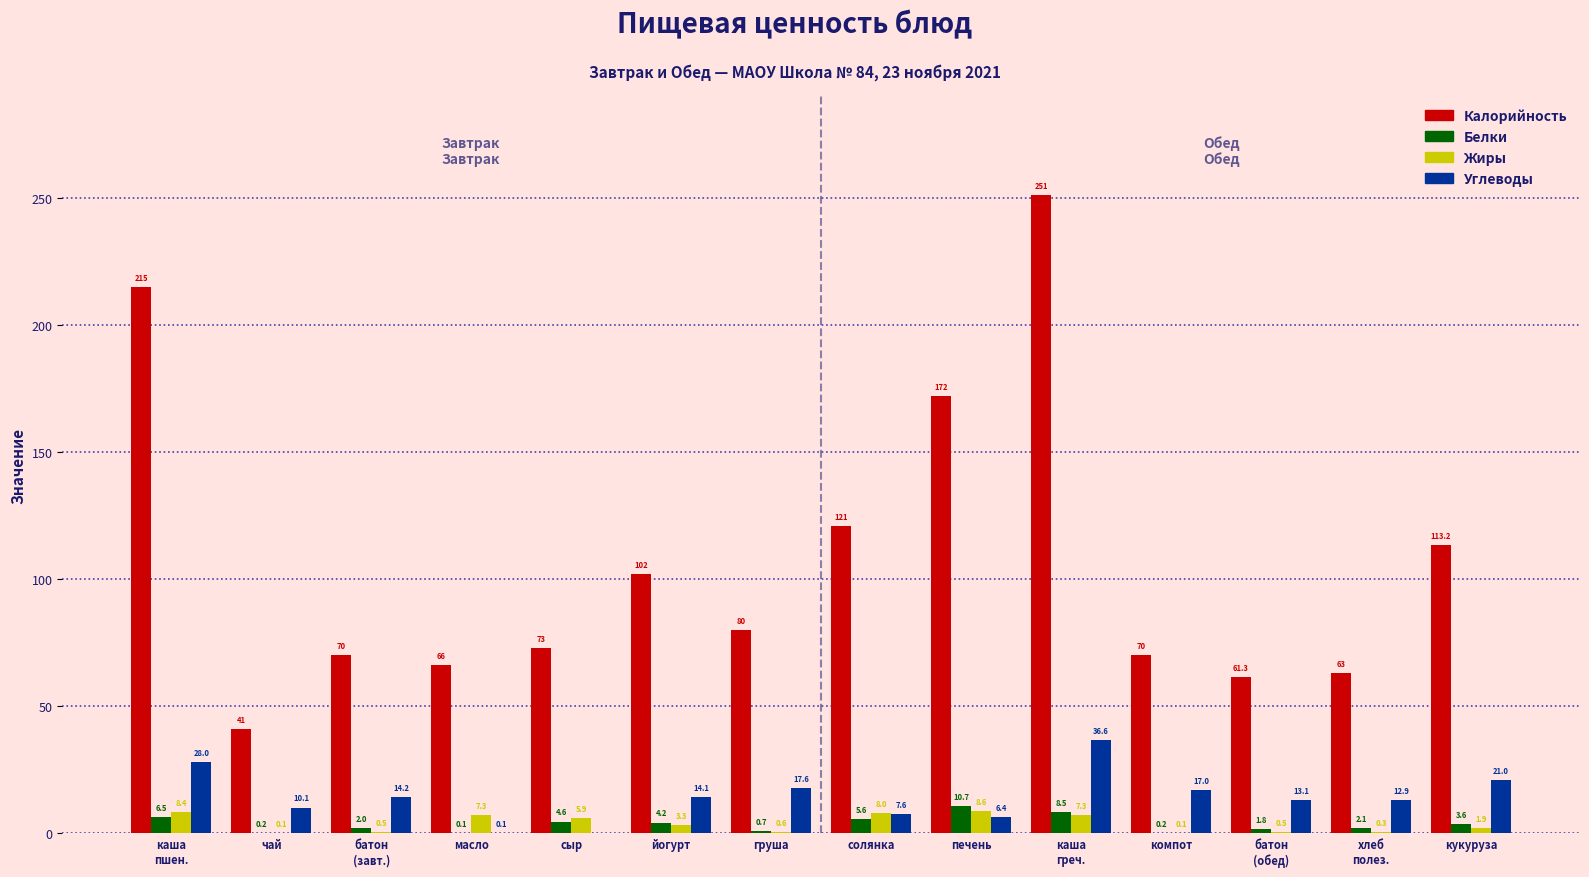

Which series has the widest spread of values?

Калорийность